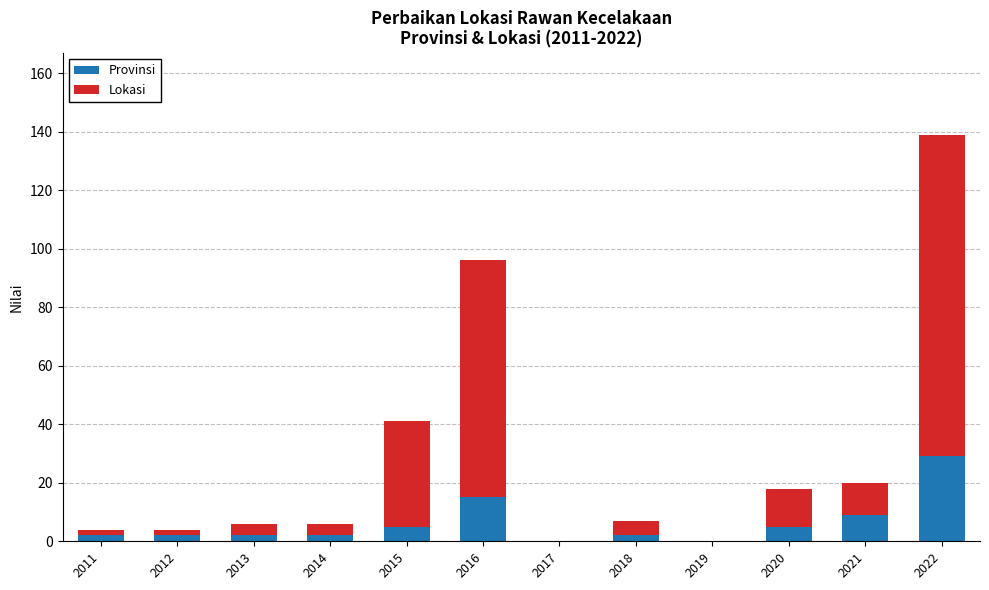

What is the sum of all Provinsi values?

73